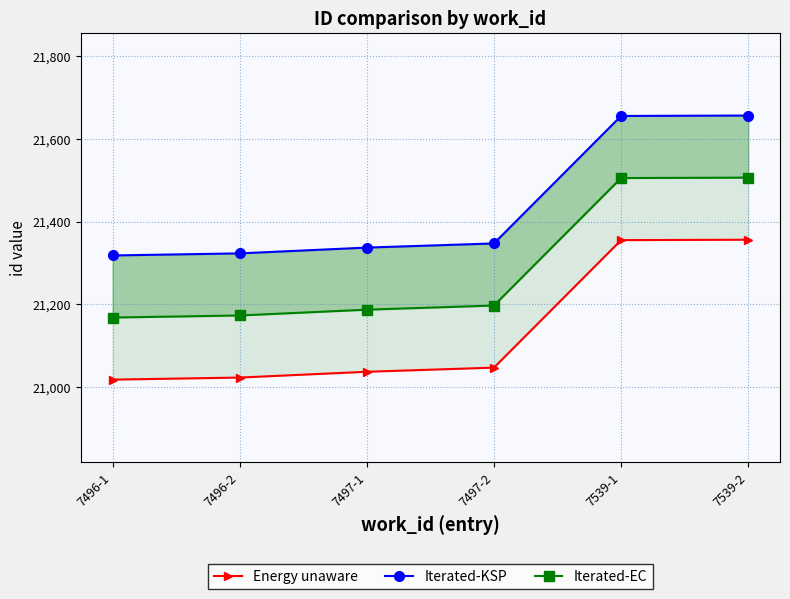

How many values in the Energy unaware series exceed 21047?

2